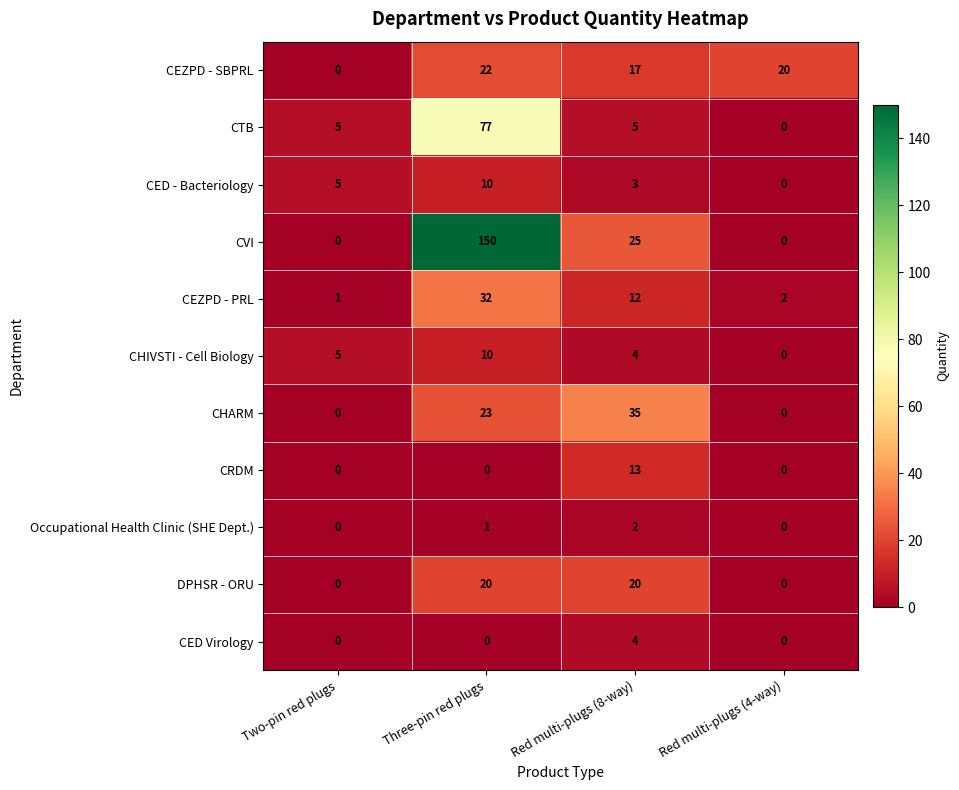

What is the total value across all series at Three-pin red plugs?

345